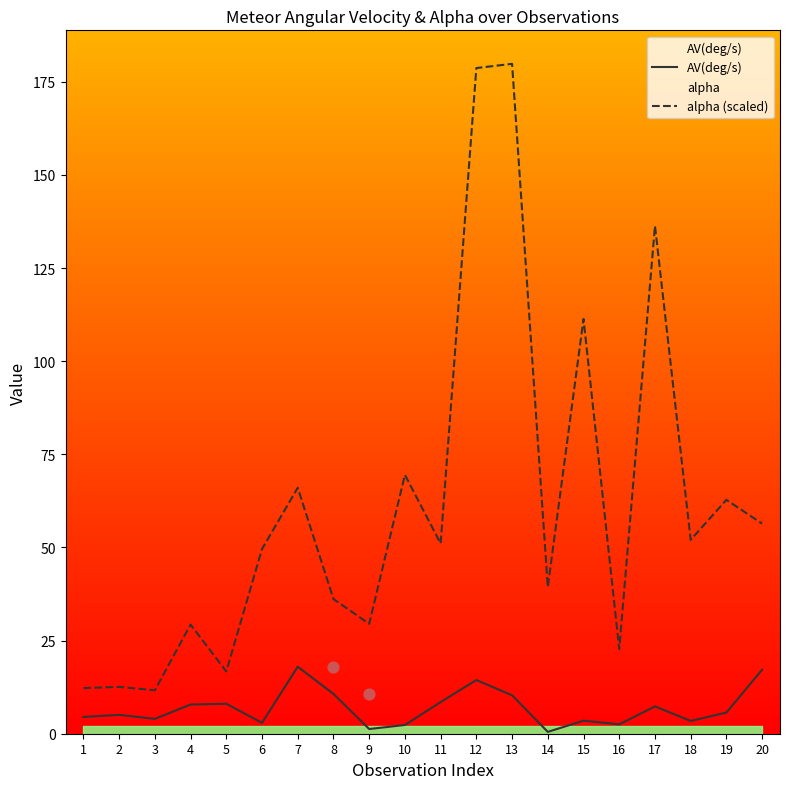

At how many categories does at least one series exceed 35?

13